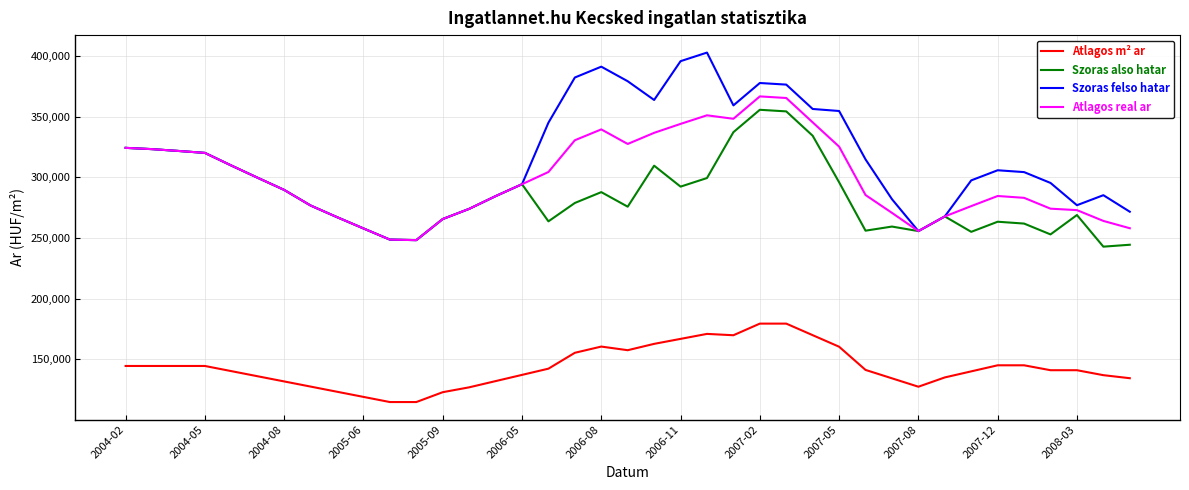

How many lines are shown in the chart?

4